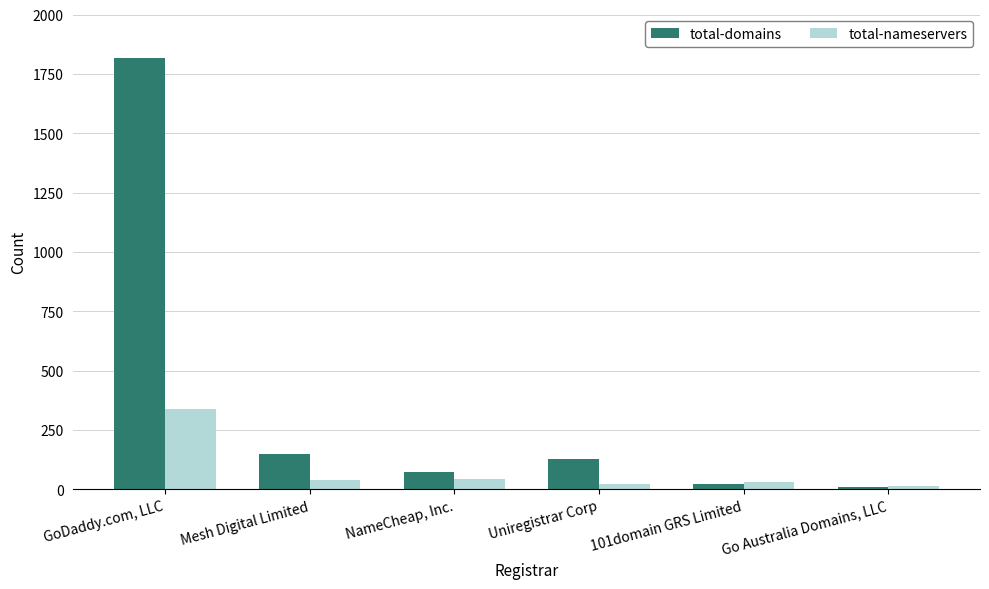

What are all the series names shown in the legend?

total-domains, total-nameservers